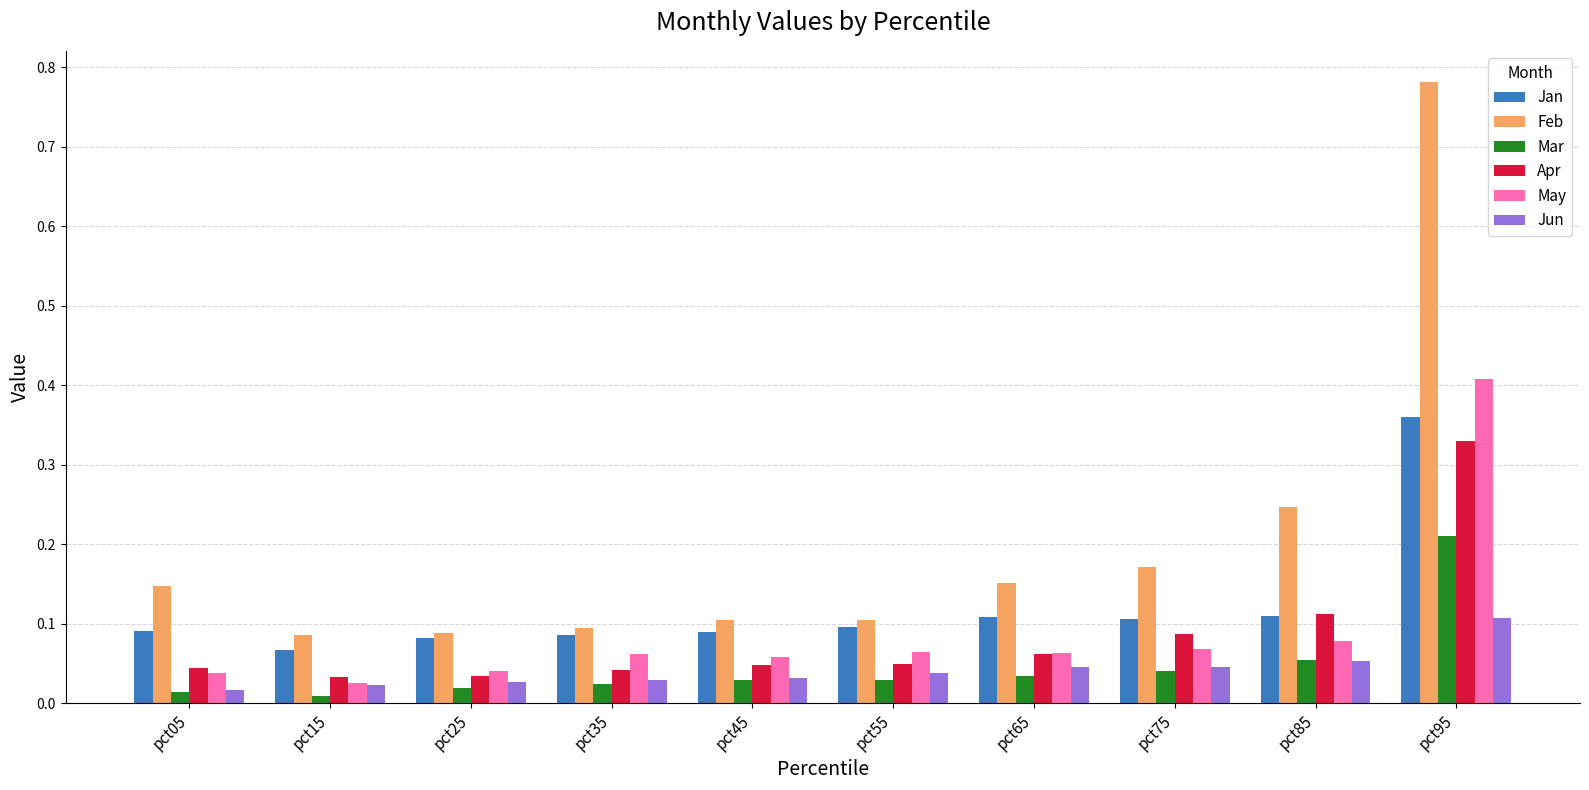

Is the value of May at pct85 greater than the value of Jun at pct65?

Yes